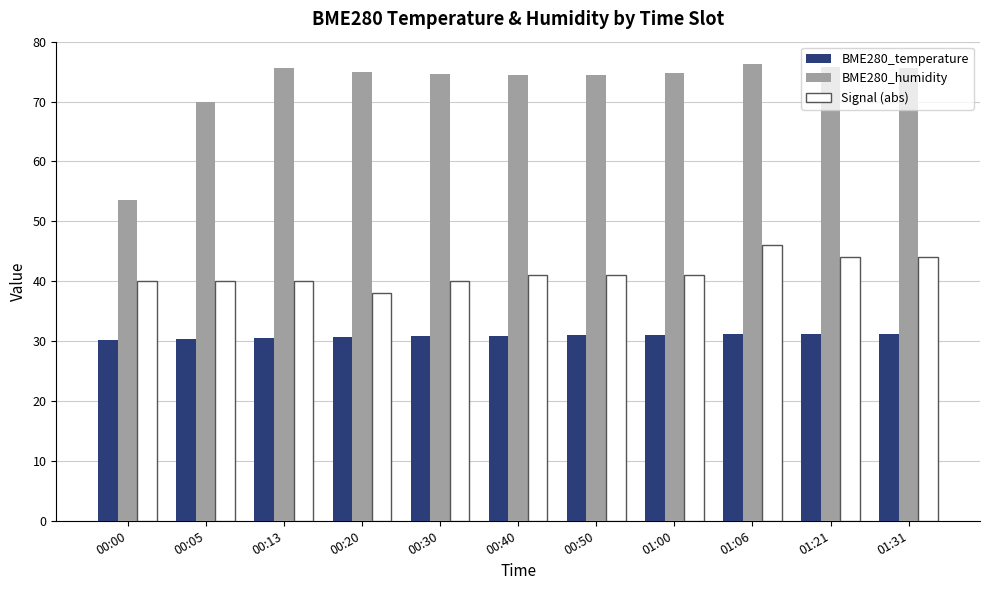

What is the sum of all Signal (abs) values?

455.0